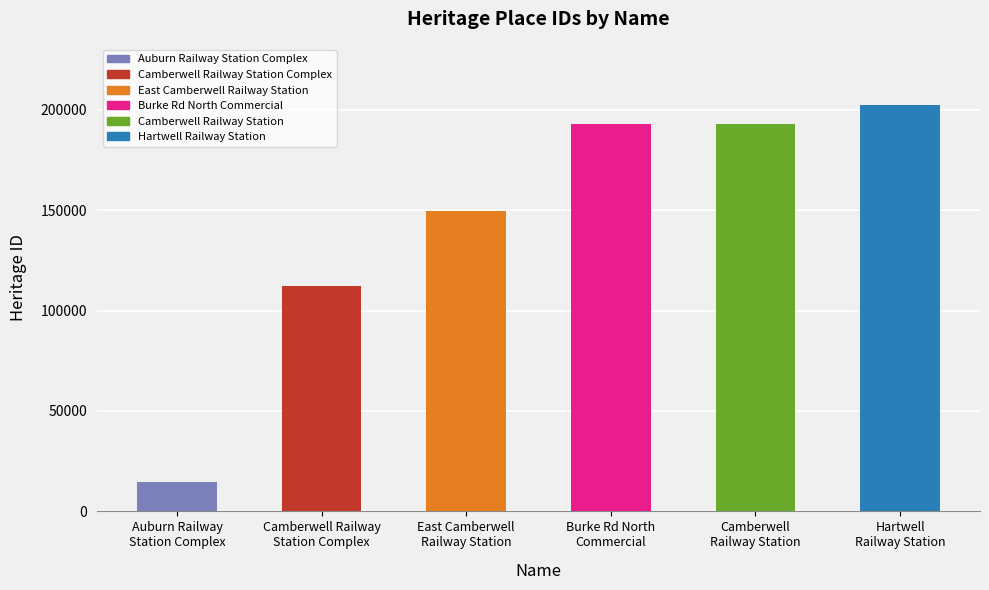

The chart shows a value of 112363 at Camberwell Railway
Station Complex. True or false?

True